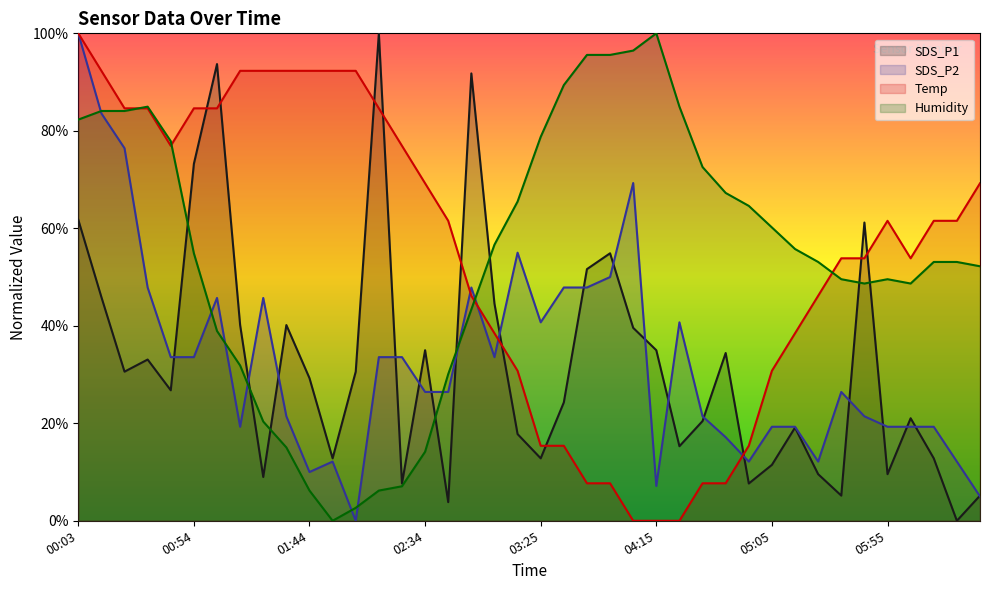

Rank the series by their maximum value, from highest to lowest.

SDS_P1, SDS_P2, Temp, Humidity